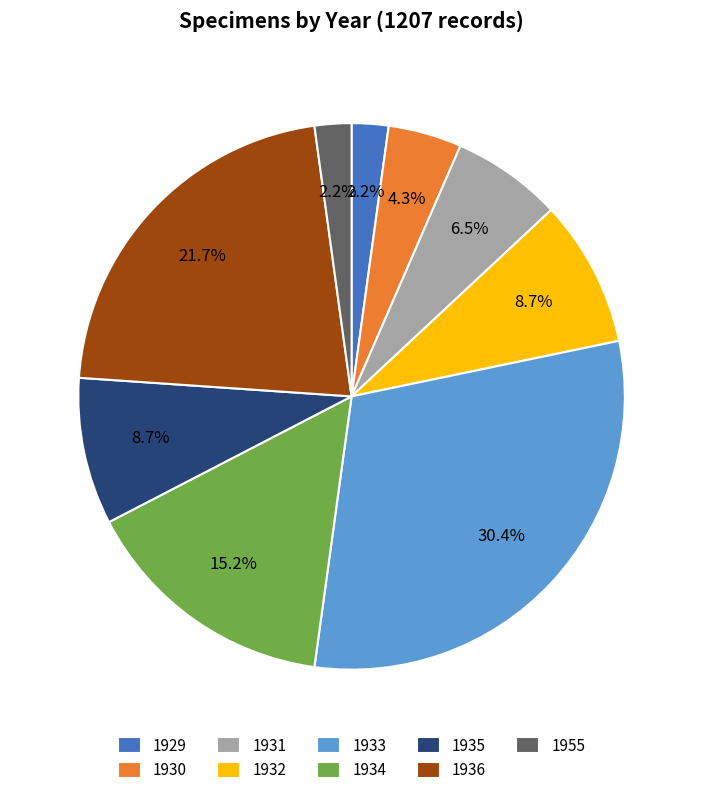

Is there a majority slice in this chart?

No